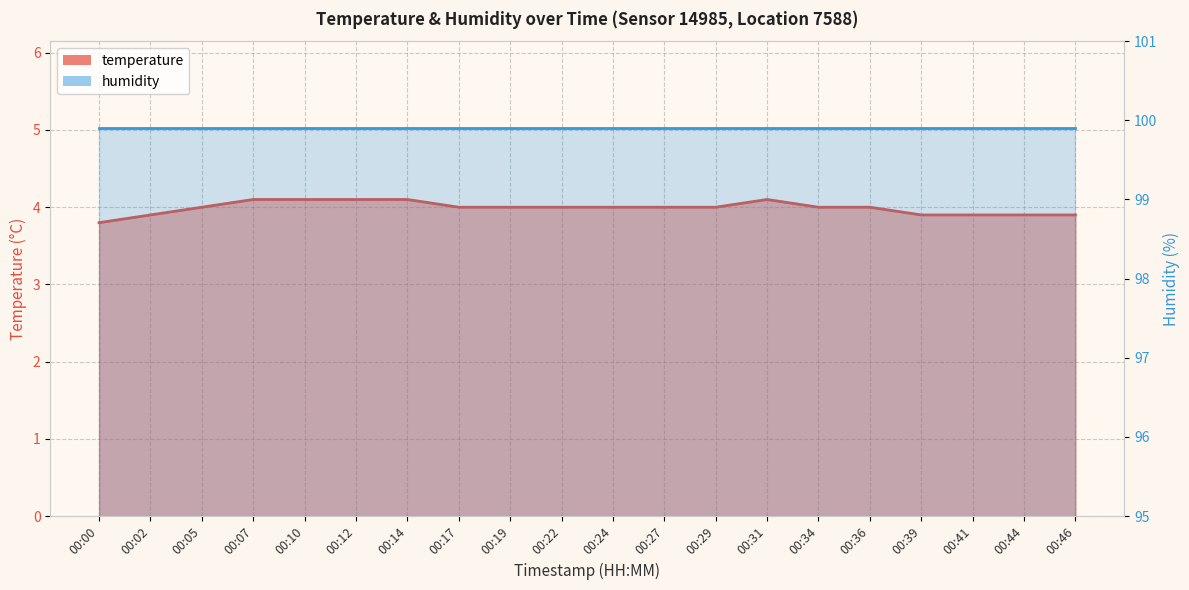

Reading right to left, extract all data points from this chart.

3.9	3.9	3.9	3.9	4.0	4.0	4.1	4.0	4.0	4.0	4.0	4.0	4.0	4.1	4.1	4.1	4.1	4.0	3.9	3.8